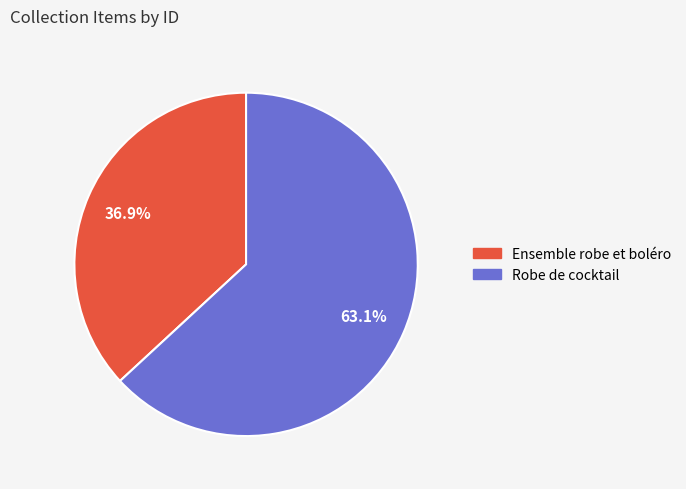

How many segments does this pie chart have?

2